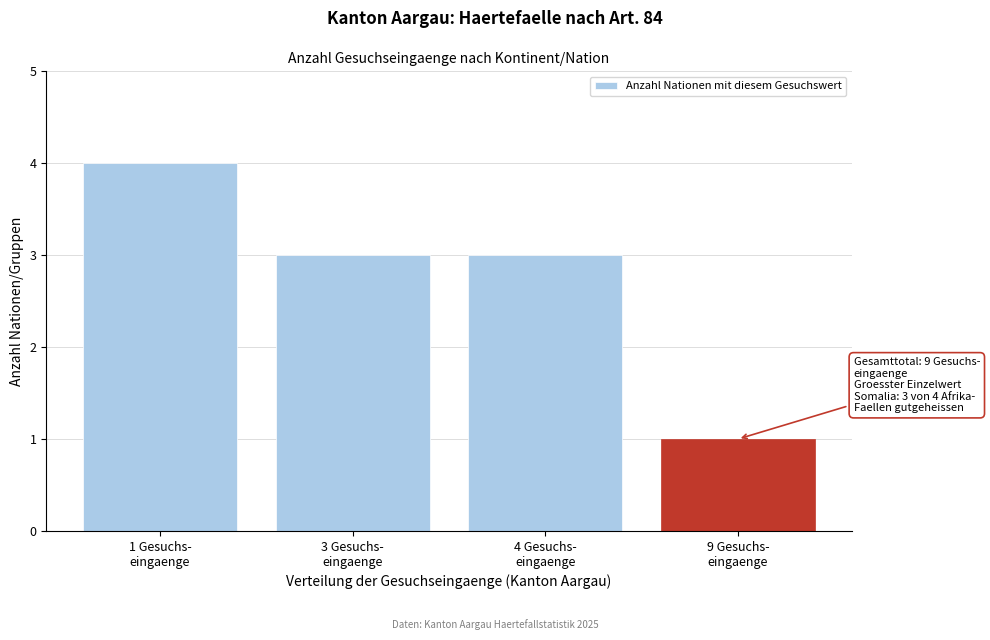

Reading left to right, list all the values displayed in this chart.

4	3	3	1